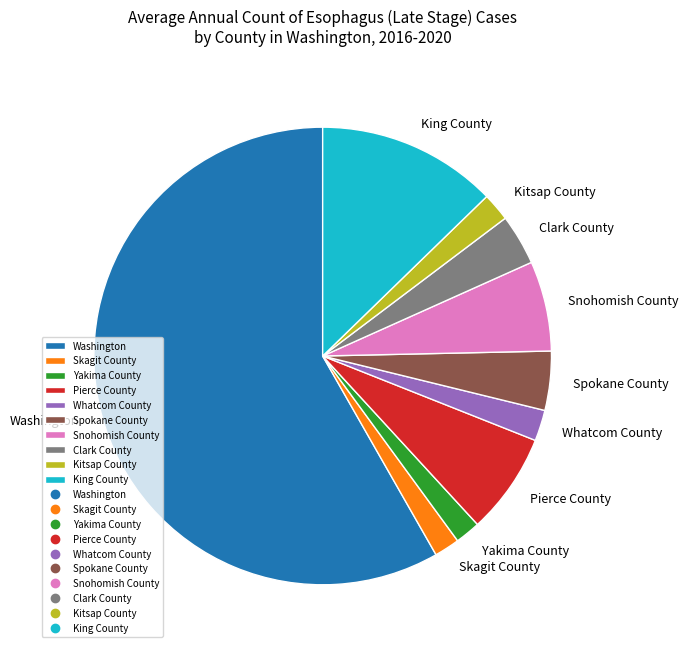

Is it true that Clark County is 4% of the pie?

True